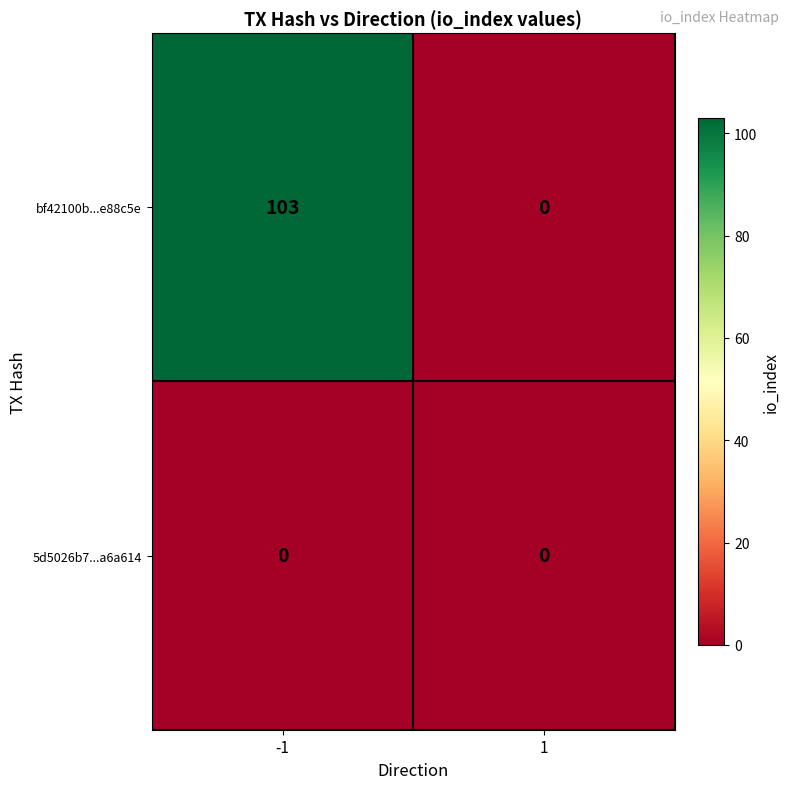

Reading right to left, transcribe all the data shown in this chart.

bf42100b...e88c5e: 1=0	-1=103
5d5026b7...a6a614: 1=0	-1=0